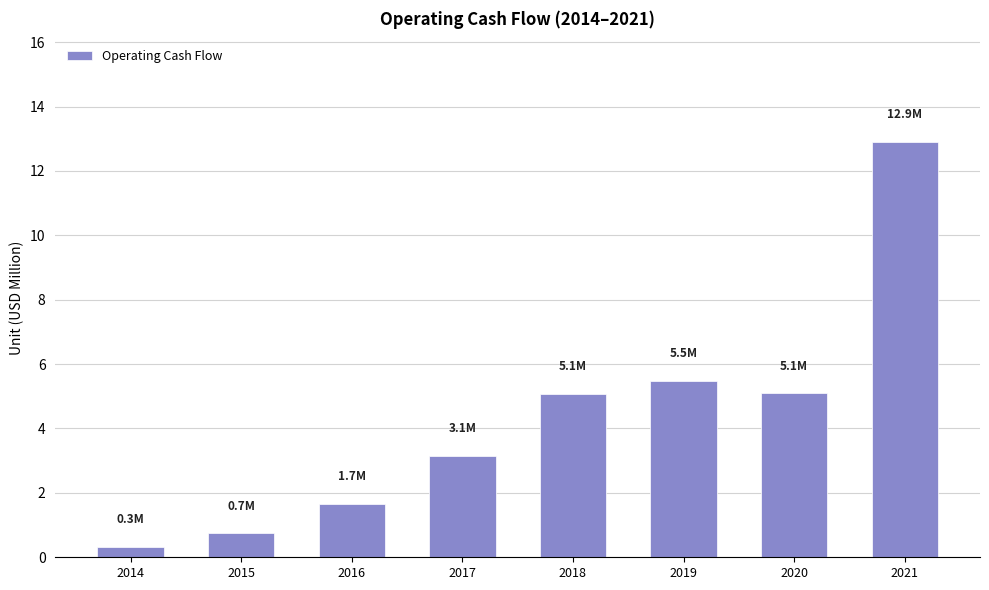

What is the approximate value at 2015?

0.7